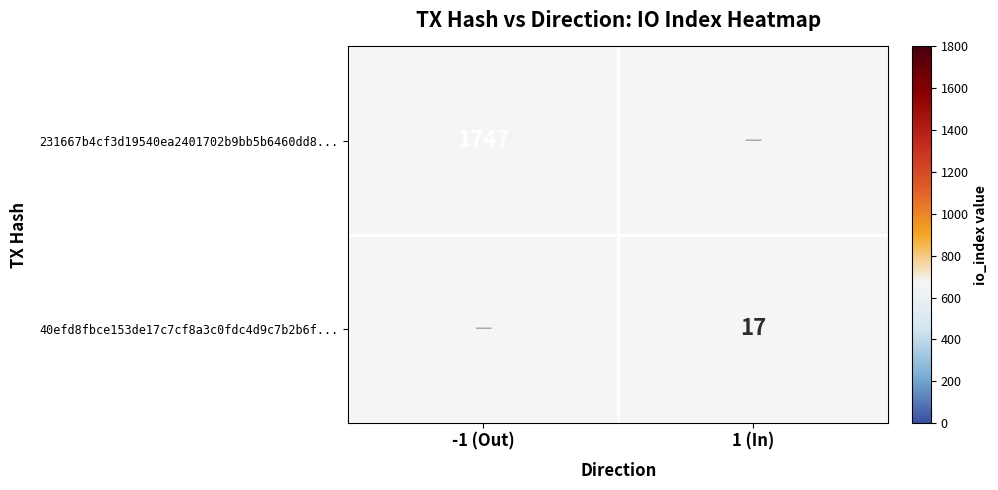

True or false: 40efd8fbce153de17c7cf8a3c0fdc4d9c7b2b6f... has a value of 17 at 1 (In).

True